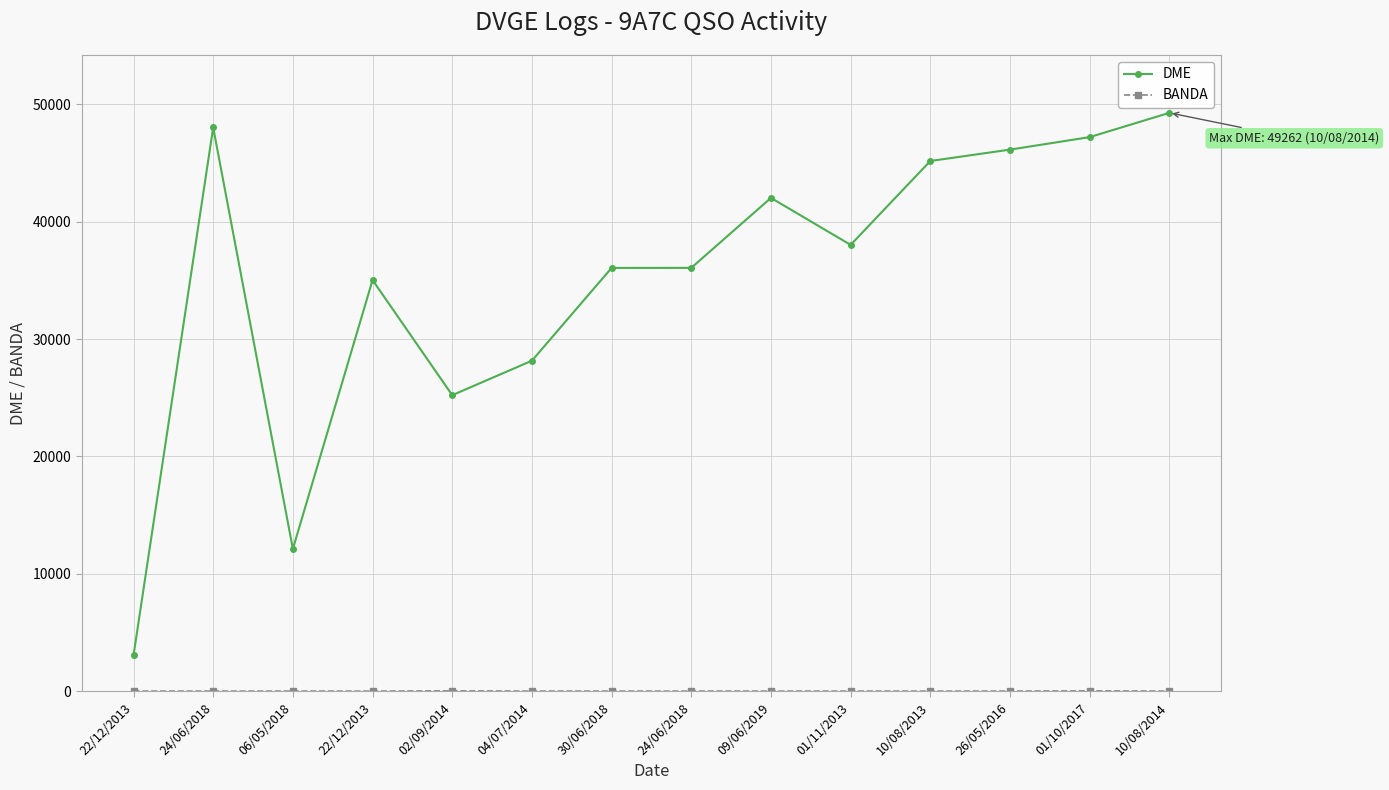

True or false: BANDA has more than 0 interior local peaks.

True